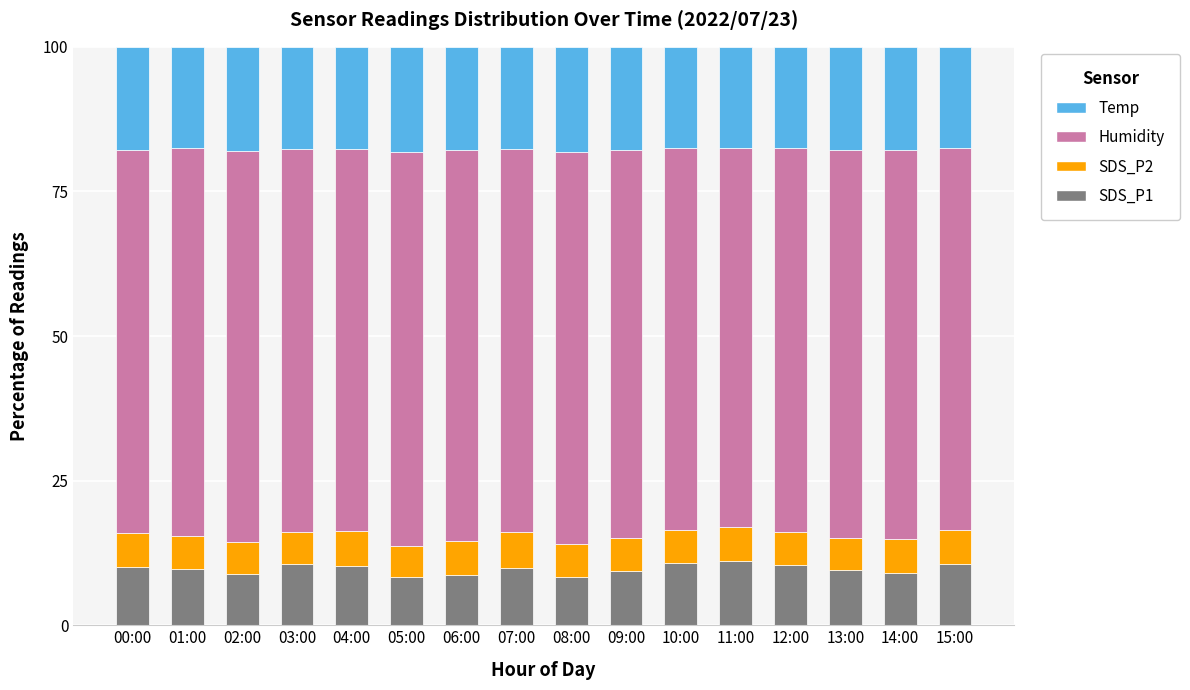

True or false: SDS_P1 has a value of 18.2 at 12:00.

False